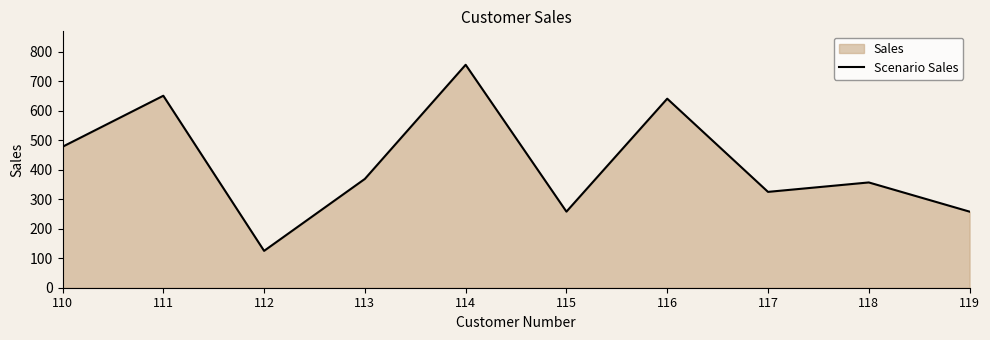

At which category does the data reach its first local peak?

111